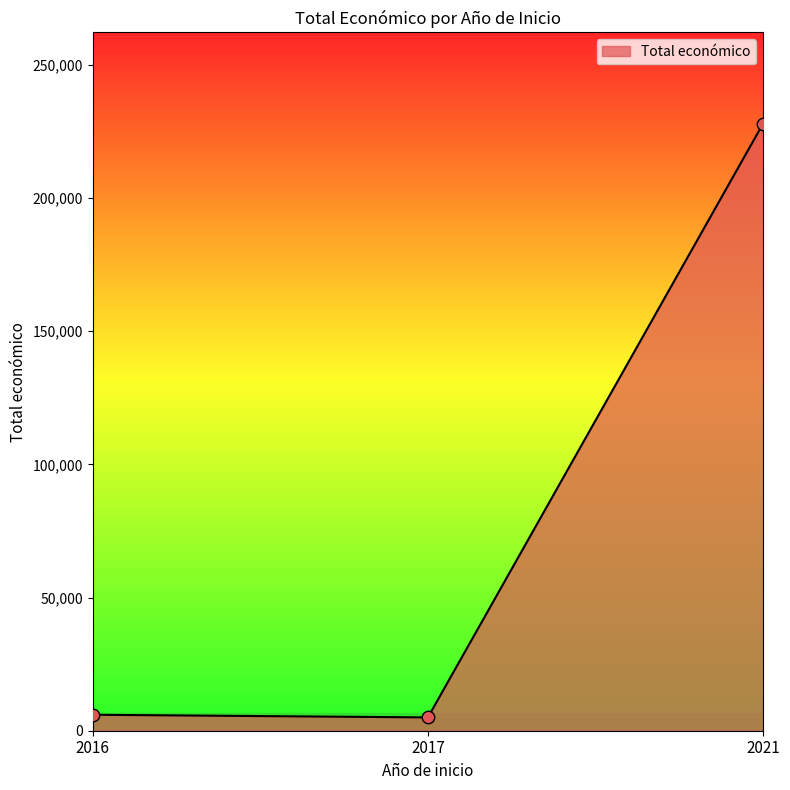

What is the change in value from 2016 to 2017?

-1000